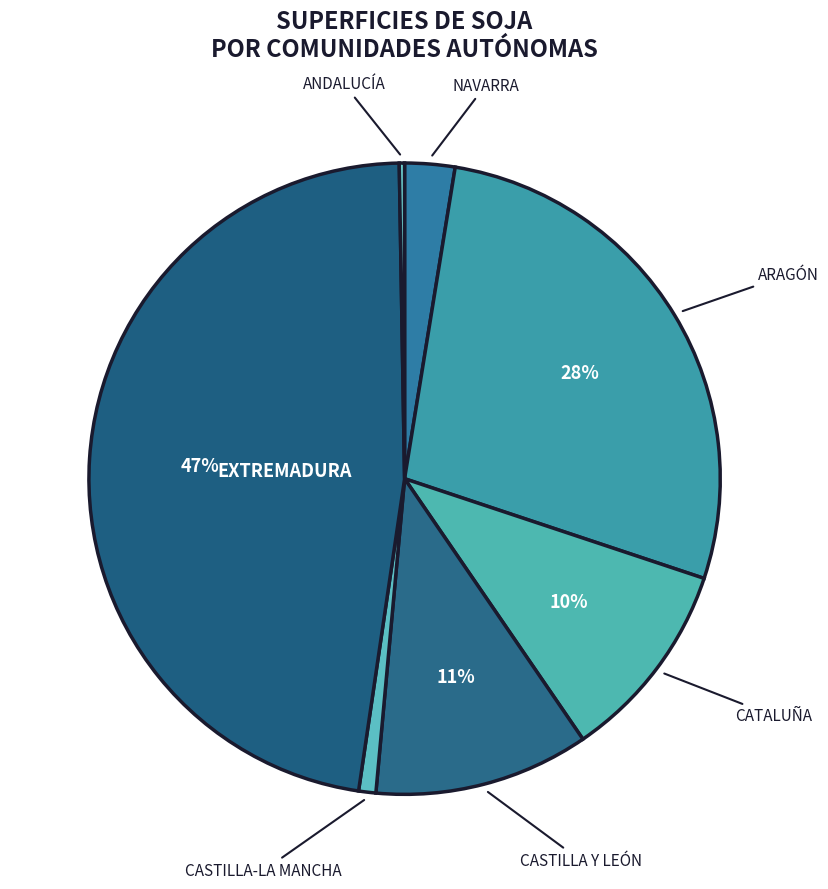

What is the largest slice in the pie chart?

EXTREMADURA